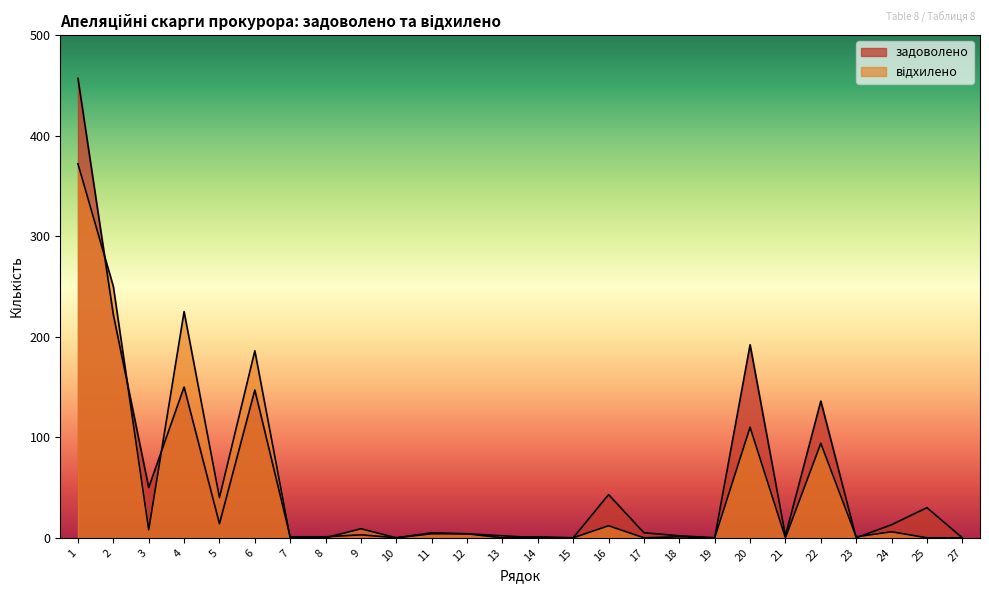

The відхилено series shows 634 at 1. True or false?

False